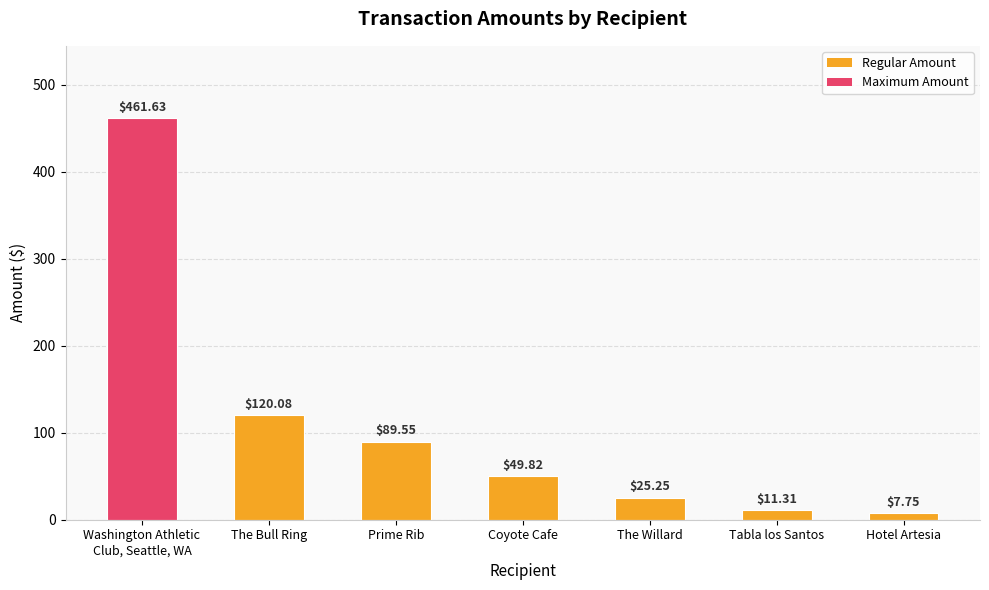

What is the maximum value shown in the chart?

461.6